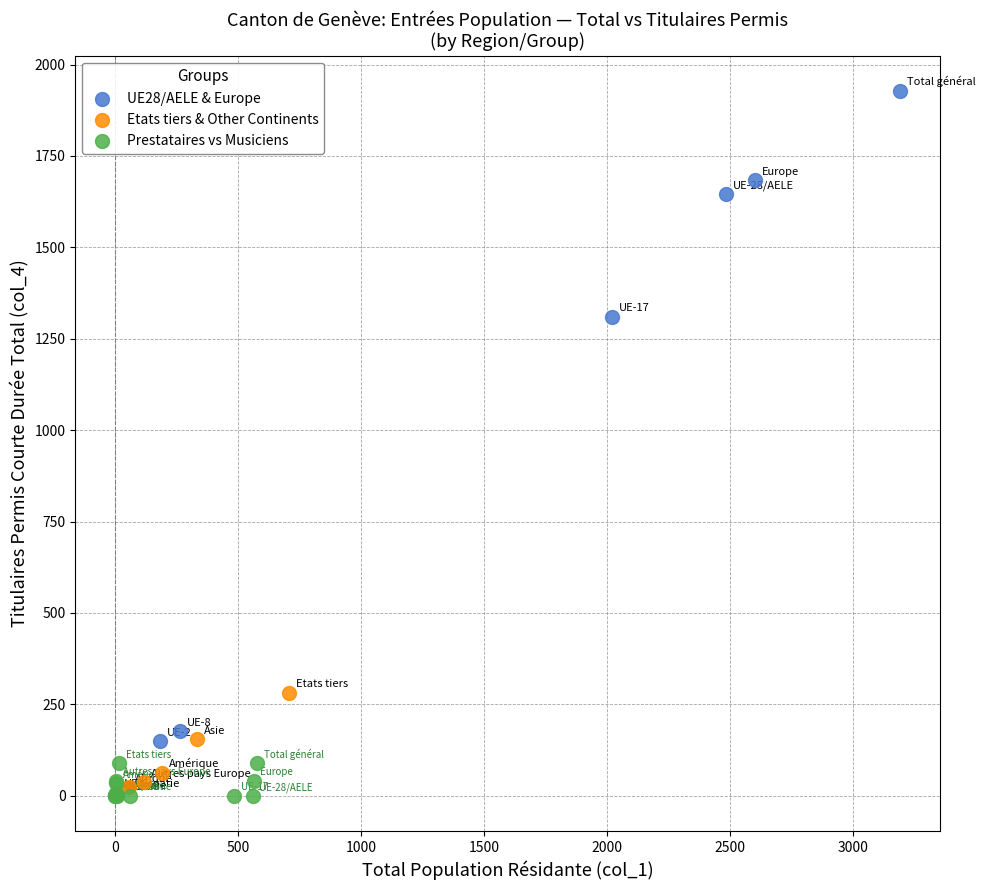

Which series has the widest spread of Y values?

UE28/AELE & Europe